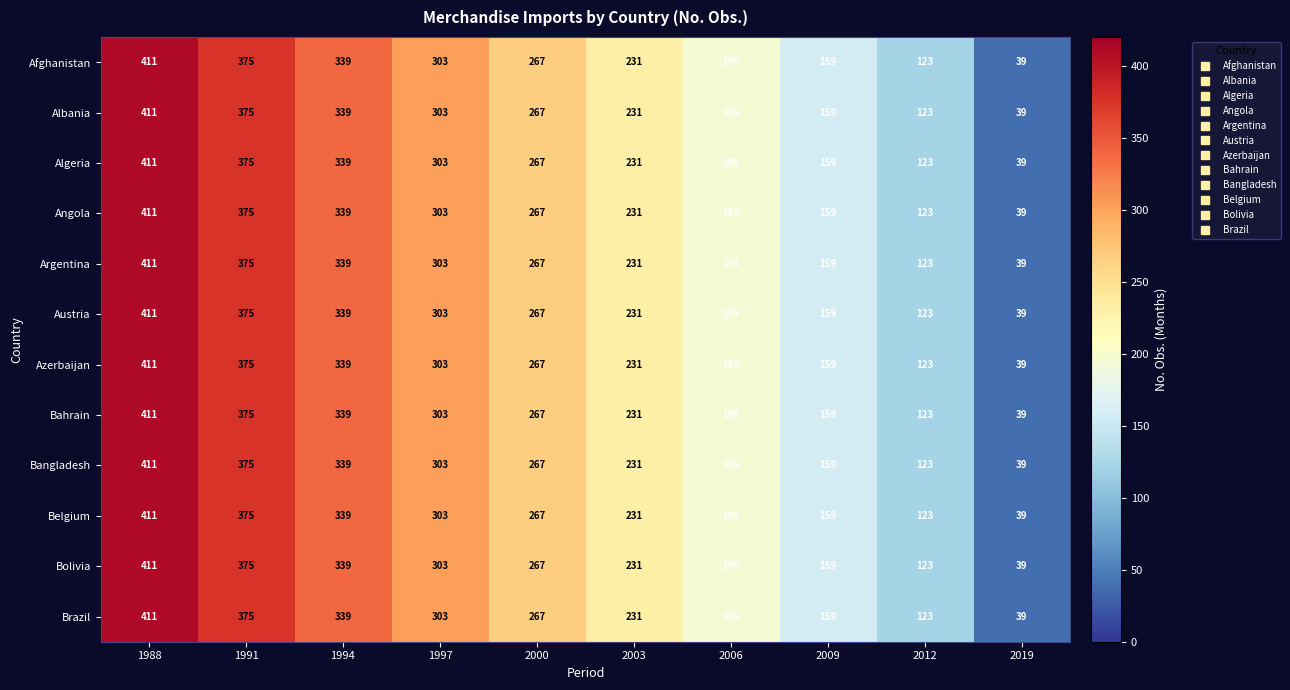

Count the number of data series in this chart.

12